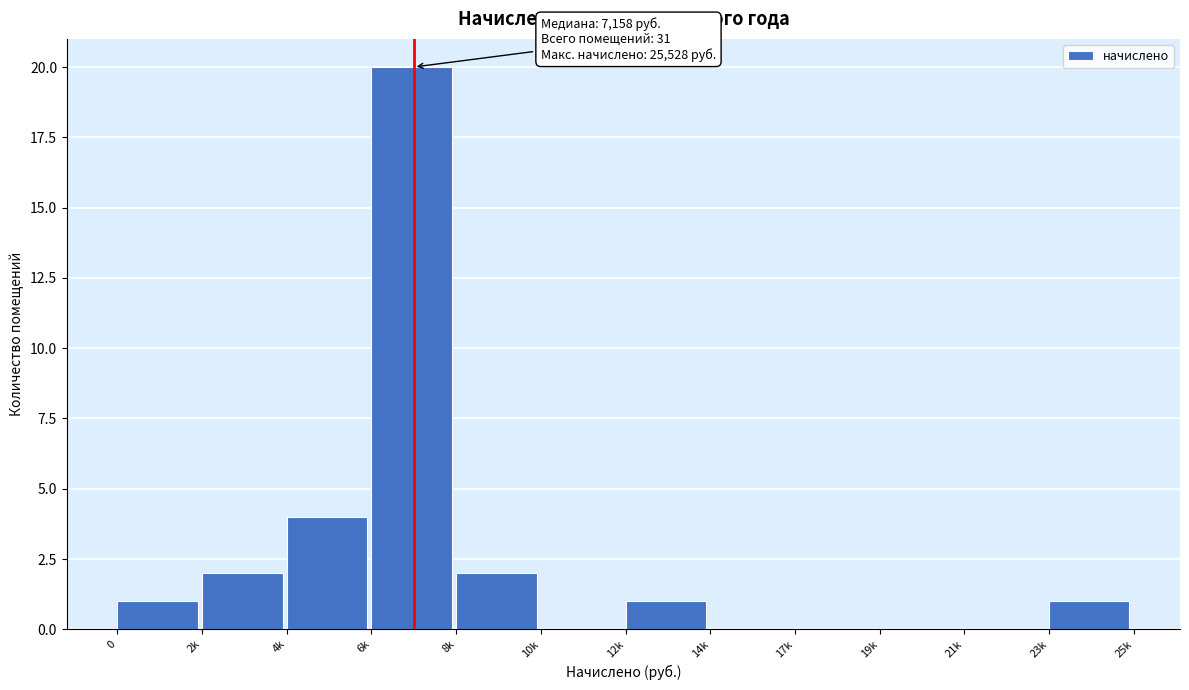

Reading right to left, extract all data points from this chart.

23k=1	21k=0	19k=0	17k=0	14k=0	12k=1	10k=0	8k=2	6k=20	4k=4	2k=2	0=1